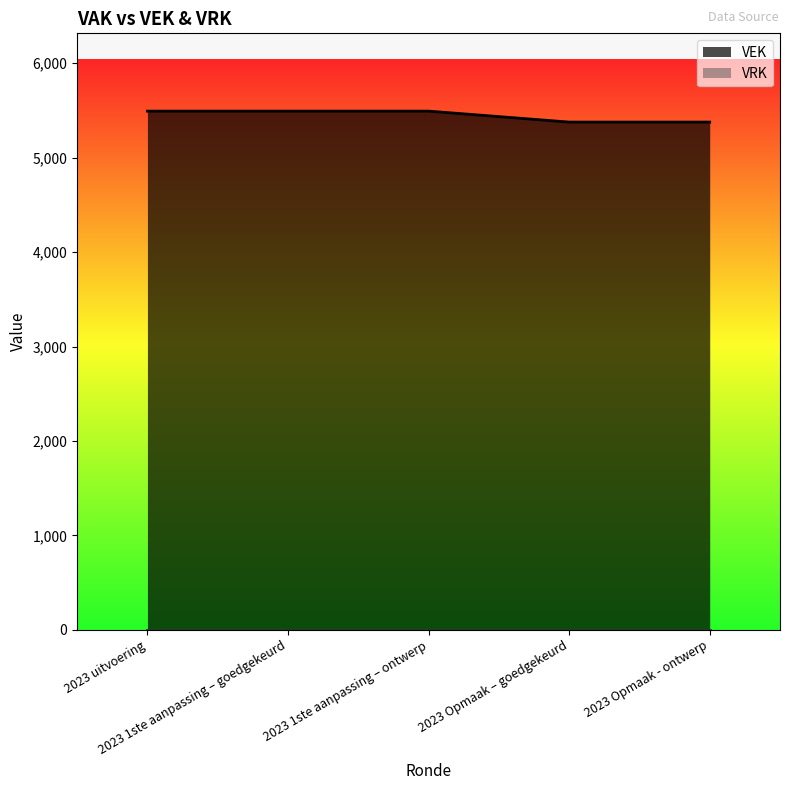

What is the label of the 1st point from the left?

2023 uitvoering